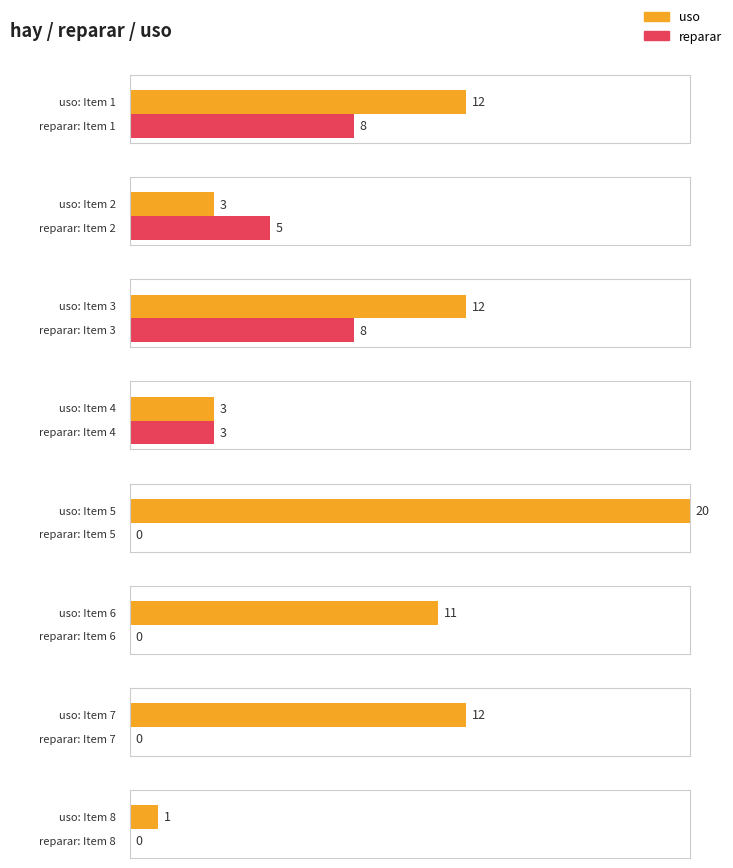

Between 20 and 1, which series saw the biggest shift?

uso